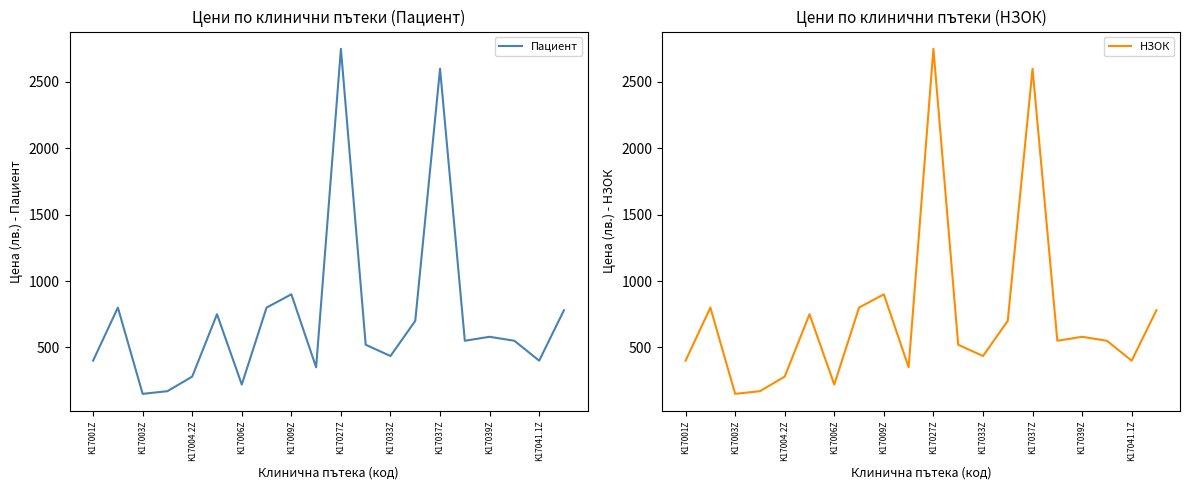

True or false: НЗОК and Пациент cross at least once.

False